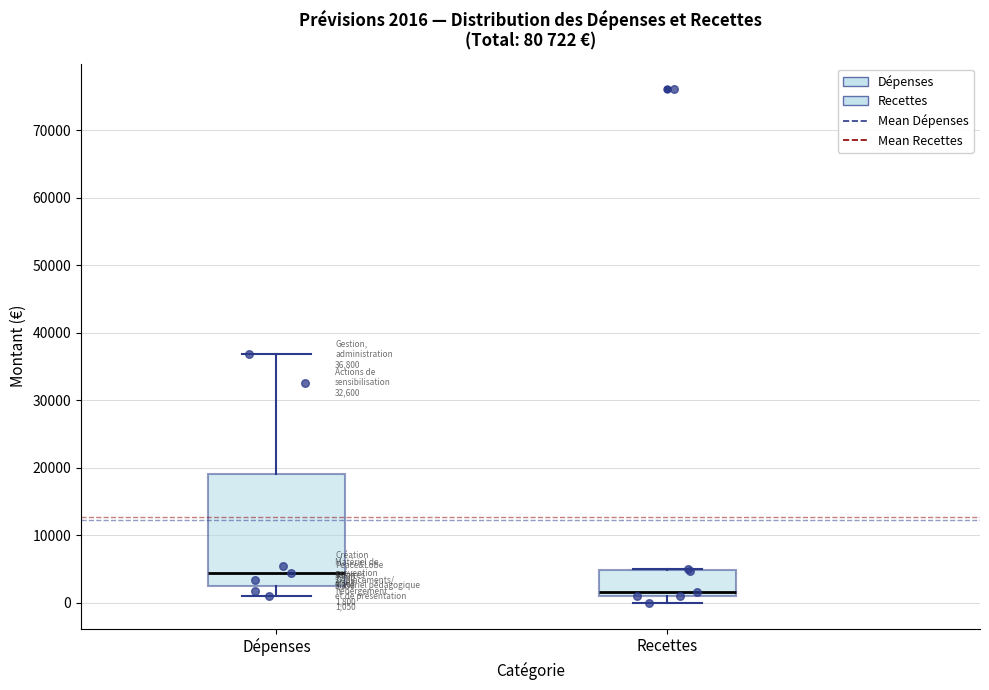

Which box has the lowest median line?

Recettes